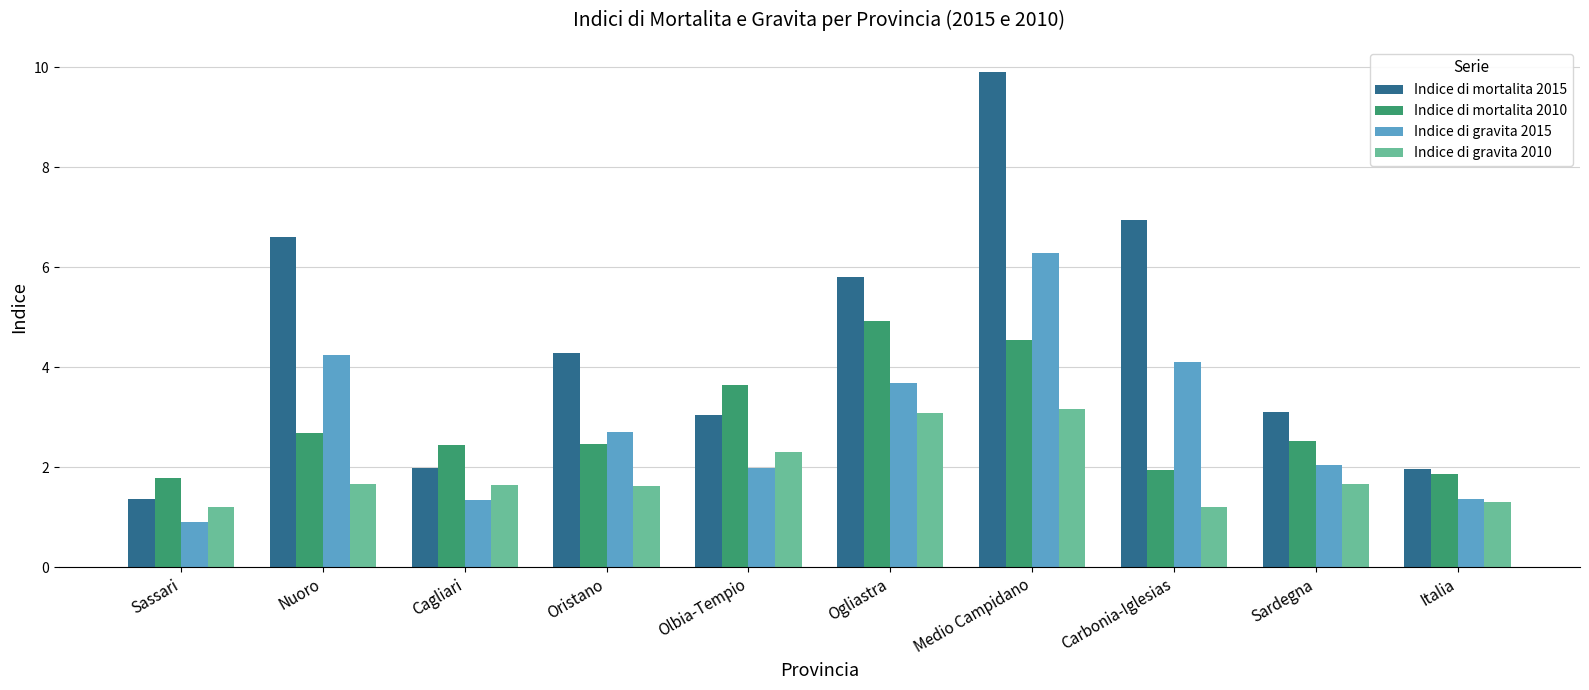

What is the difference between the maximum and minimum values in the Indice di gravita 2015 series?

5.4